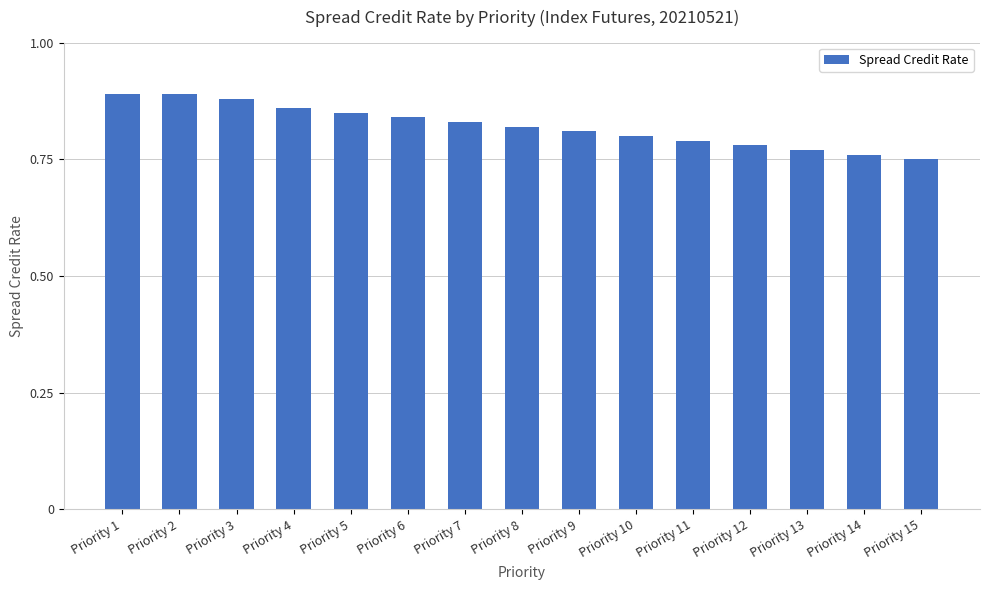

How many values are between 0 and 1?

15